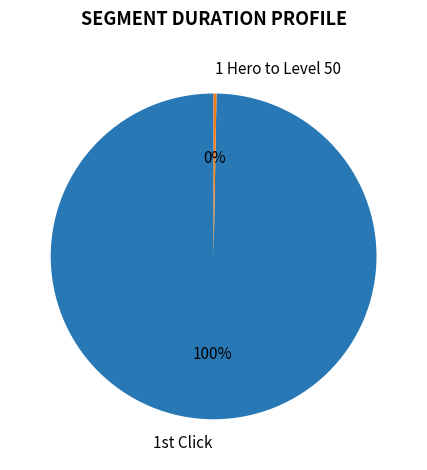

Is there a majority slice in this chart?

Yes